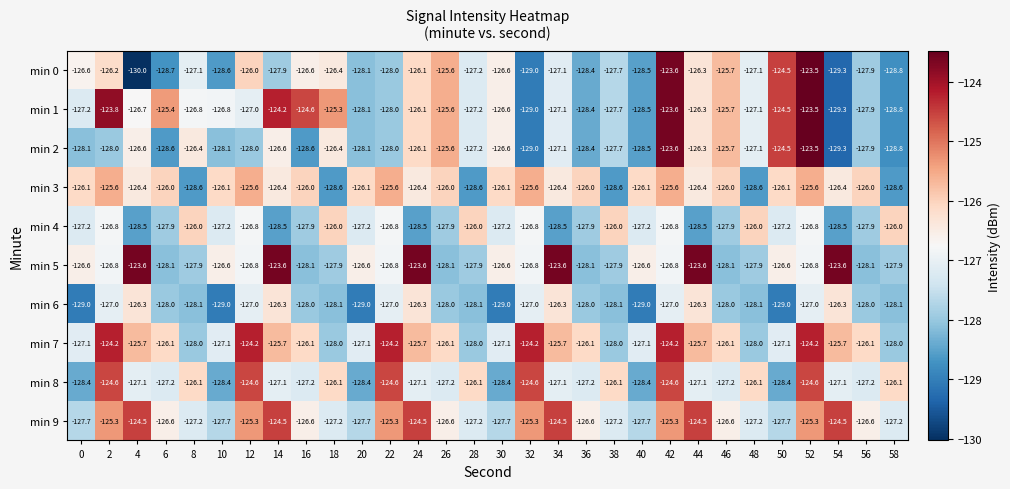

Is it true that min 6 equals -126.3 at 24?

True